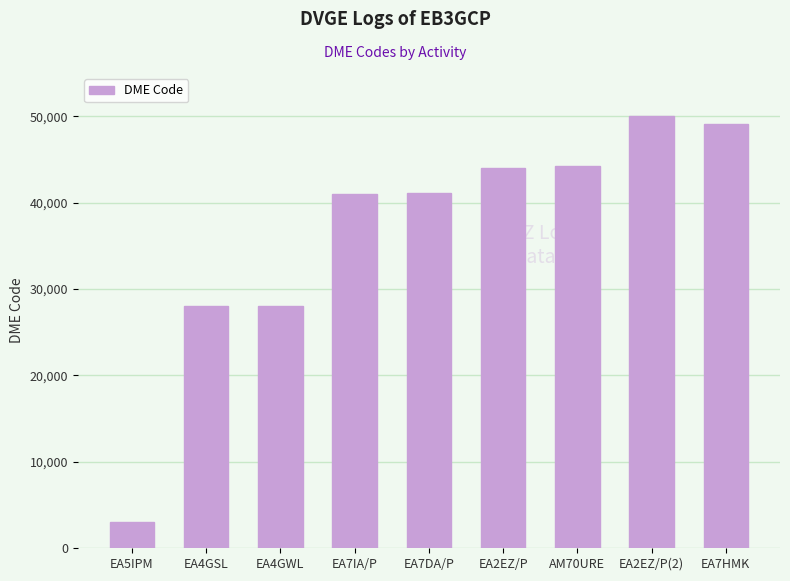

How many bars are there in total?

9